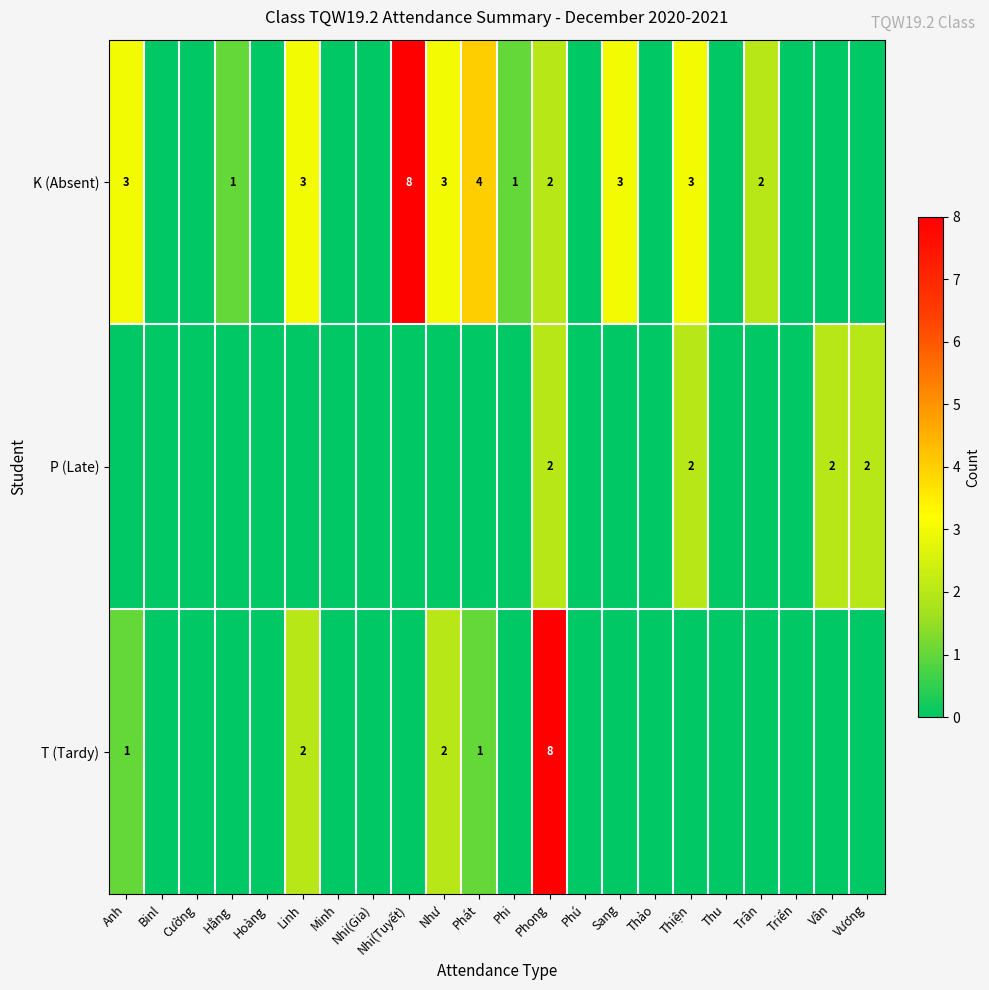

True or false: P (Late) has a value of 1 at Phong.

False